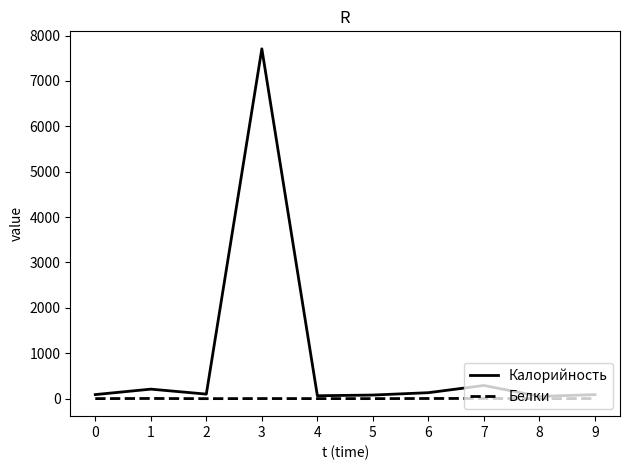

Count the number of categories in the chart.

10